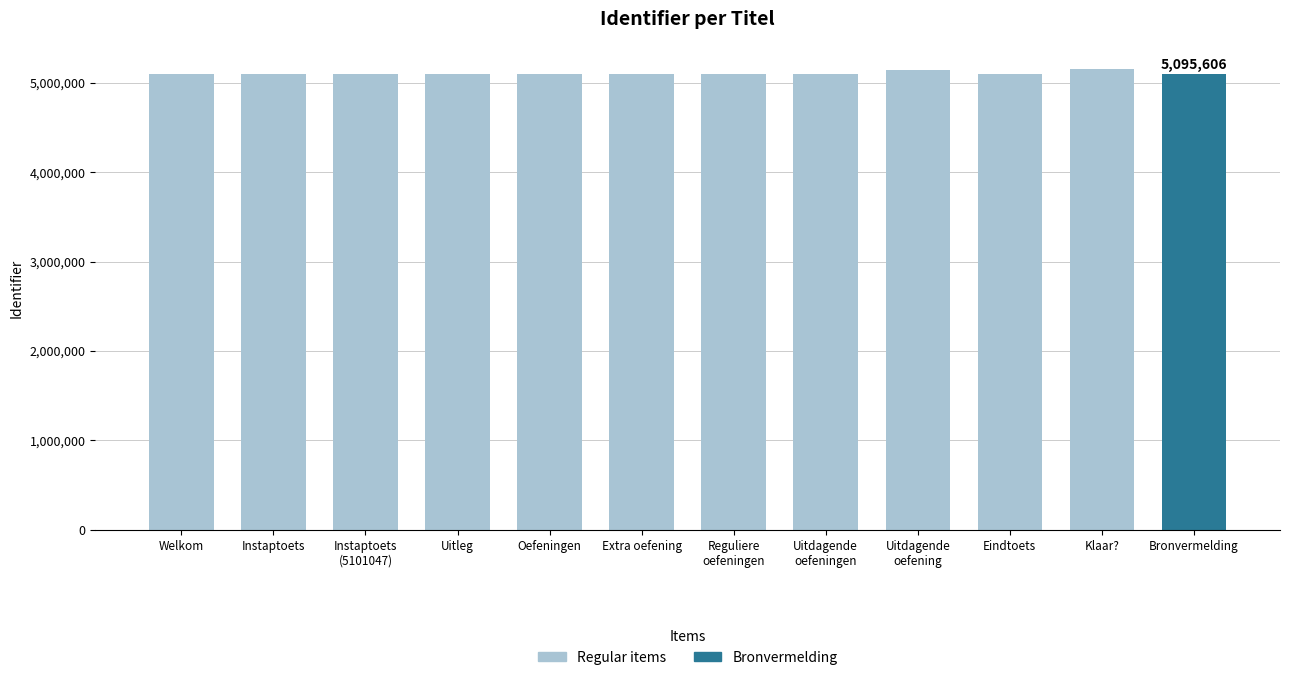

What is the value of the 5th bar from the left?

5095601